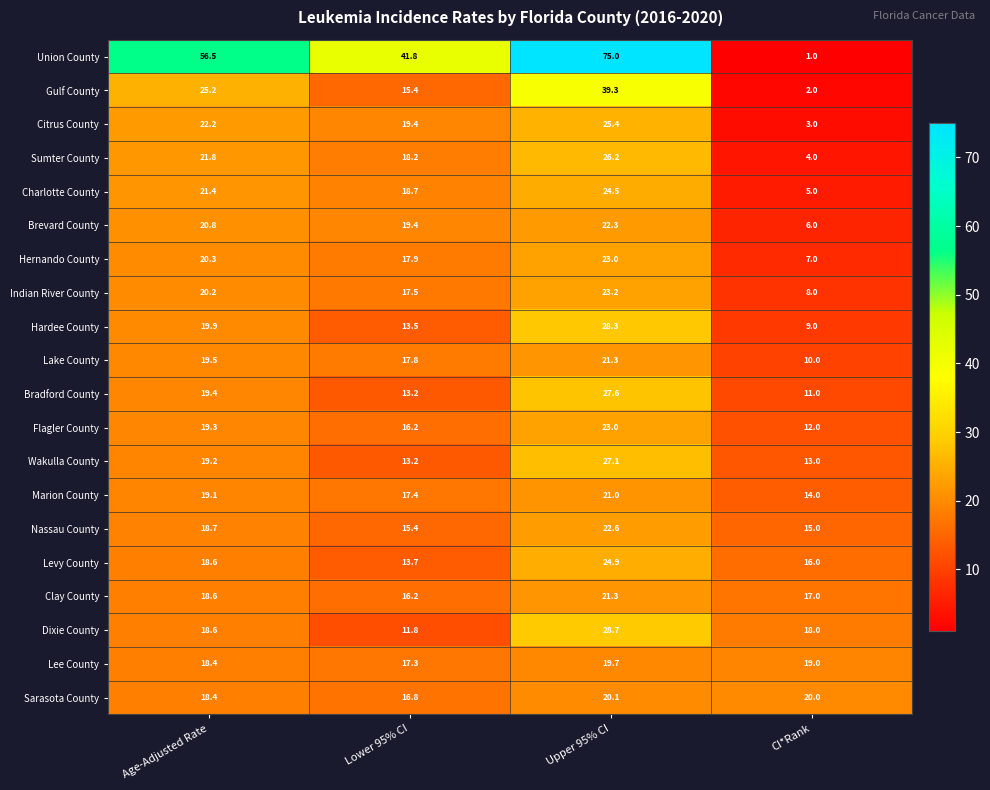

Which series has the widest spread of values?

Union County